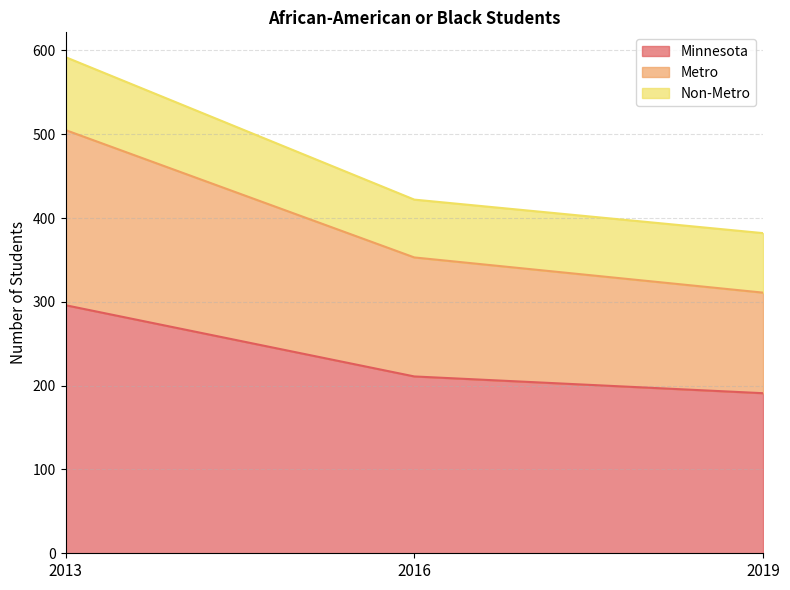

Rank the categories by Metro value from lowest to highest.

2019, 2016, 2013